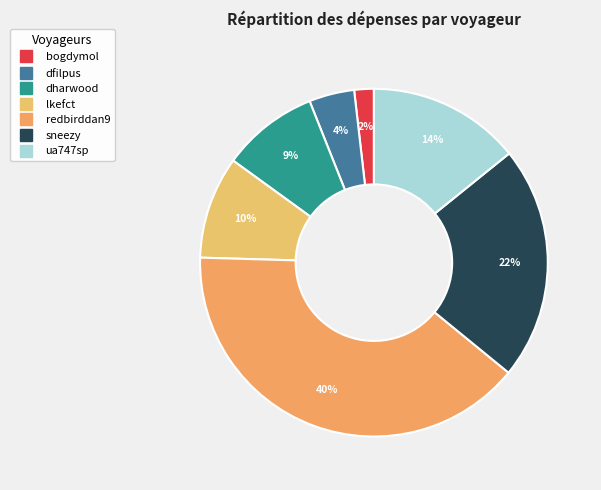

How many segments does this pie chart have?

7